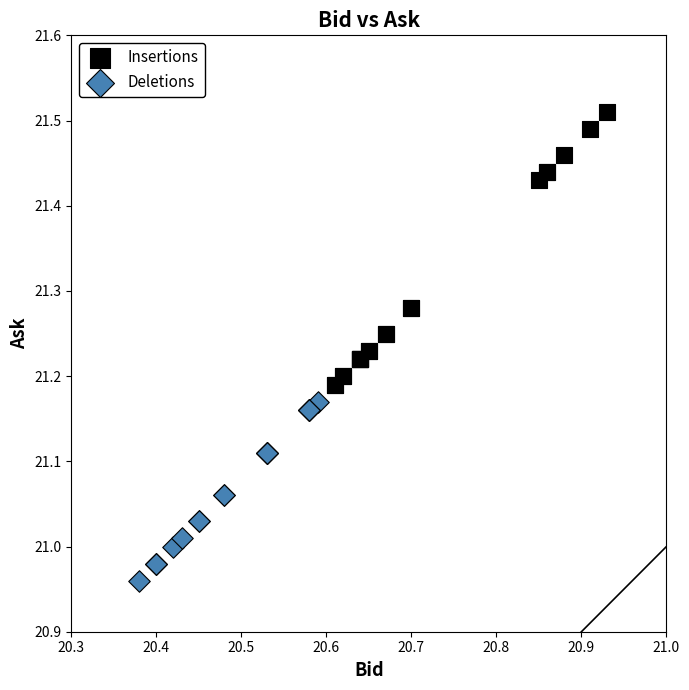

Which series contains the lowest Y value?

Deletions